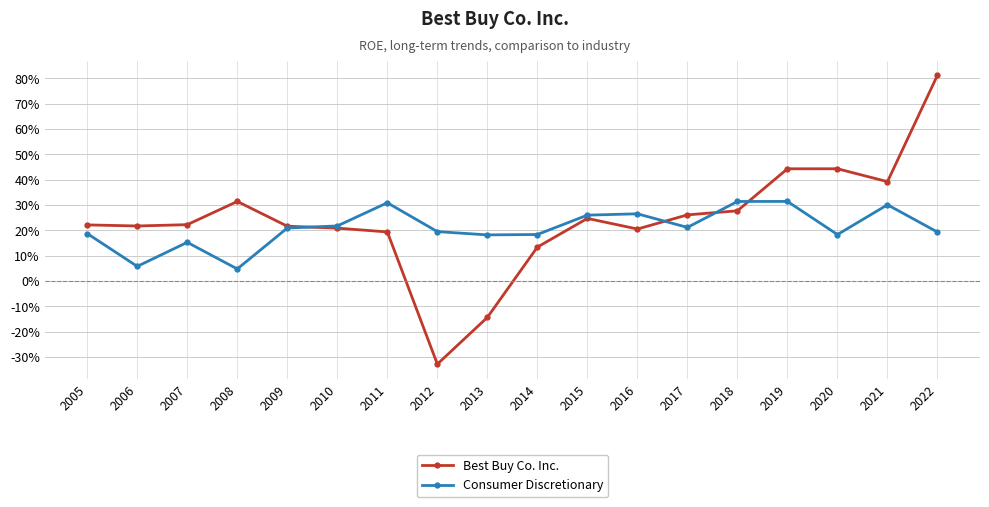

At which category is the sum across all series the highest?

2022